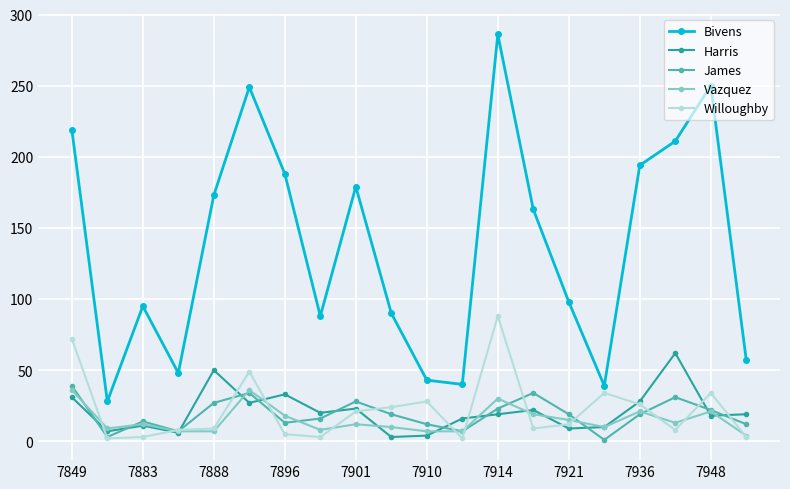

What is the maximum value shown in the chart?

286